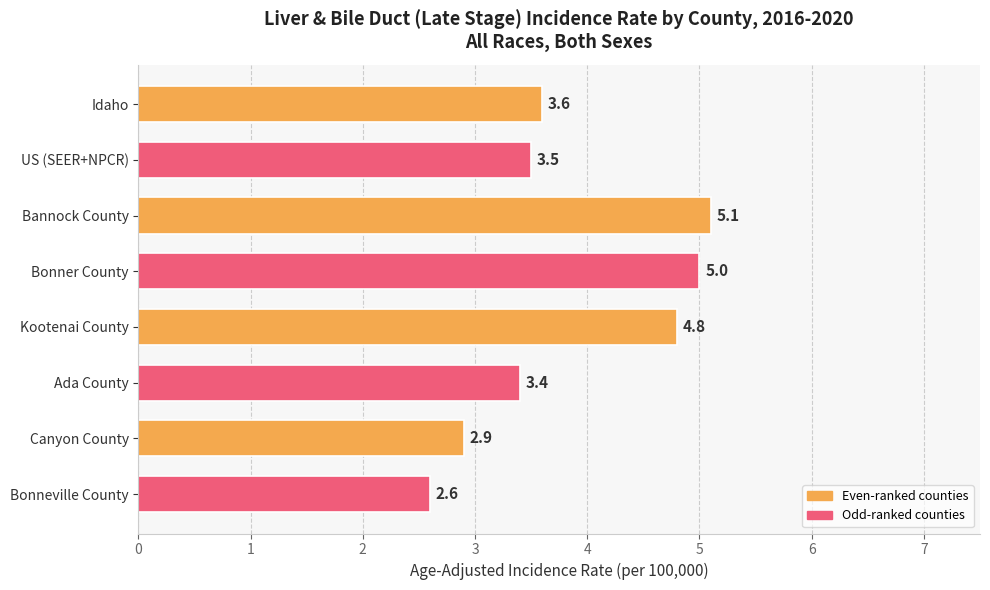

Read the value at Kootenai County.

4.8